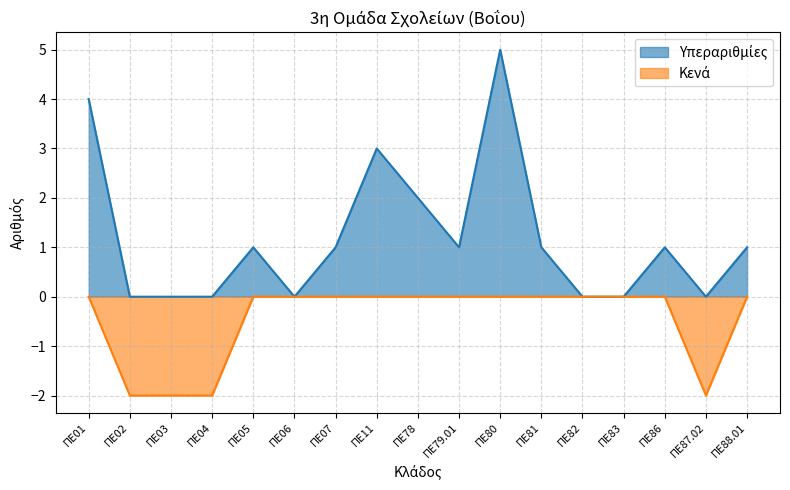

Which category has the highest value across all series?

ΠΕ80